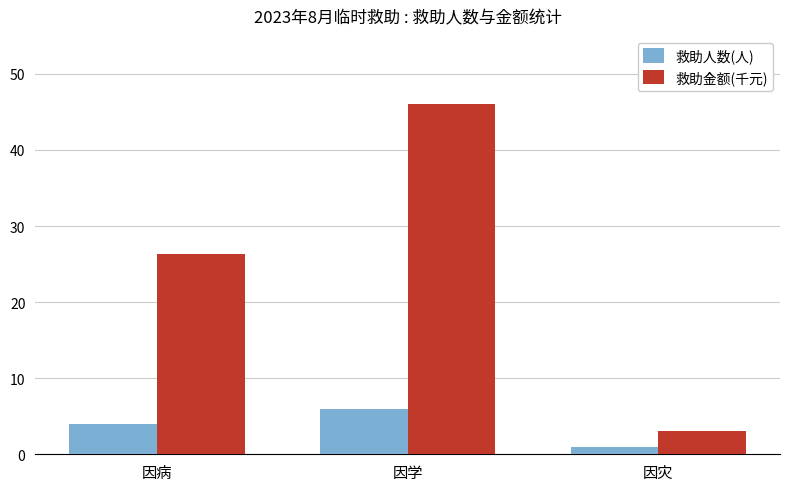

Which category has the lowest value in the 救助金额(千元) series?

因灾